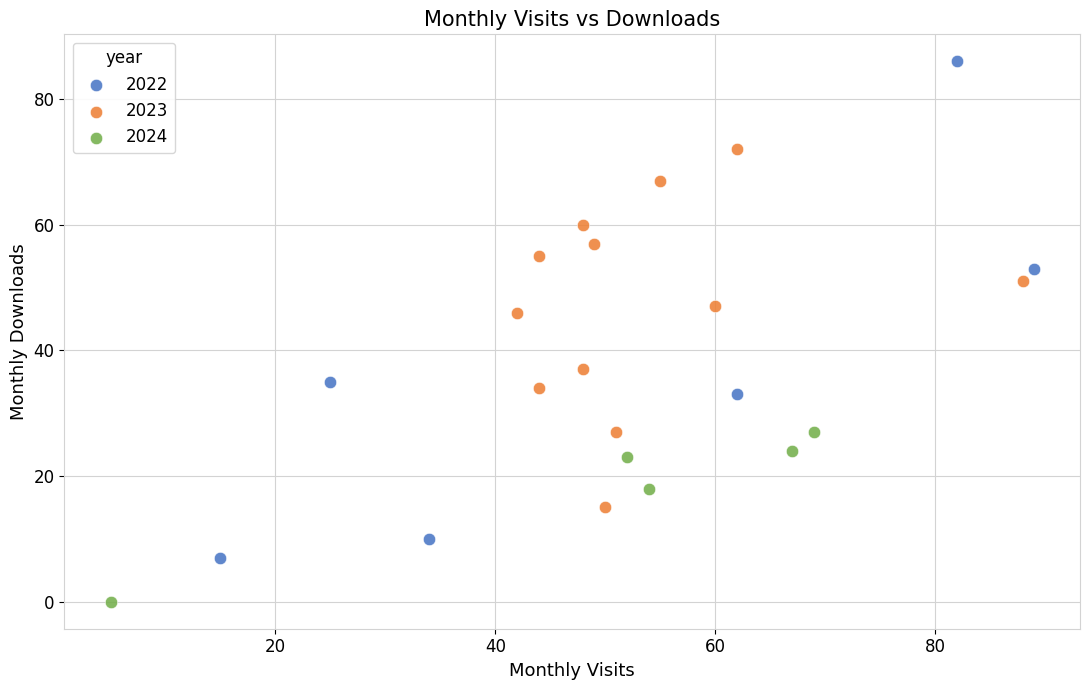

Which series reaches the minimum Y coordinate?

2024